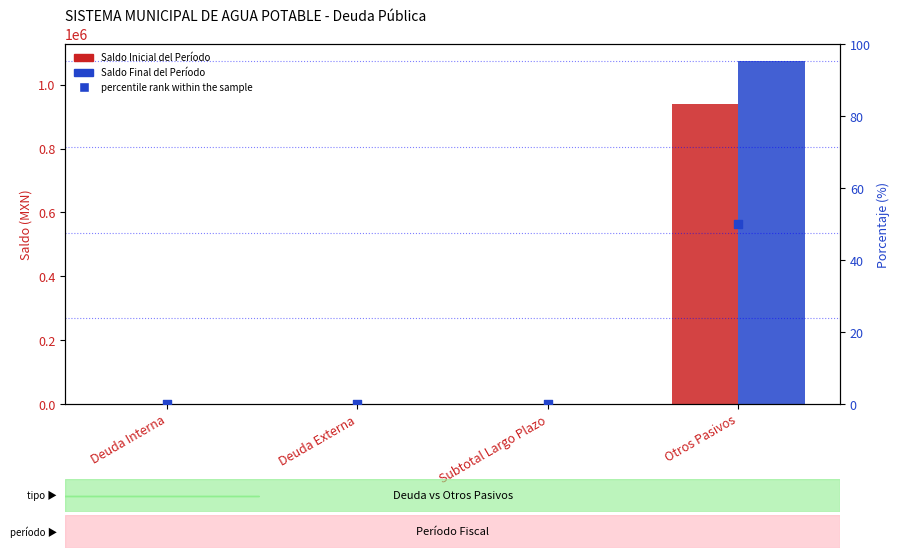

At how many categories does at least one series exceed 8388?

1